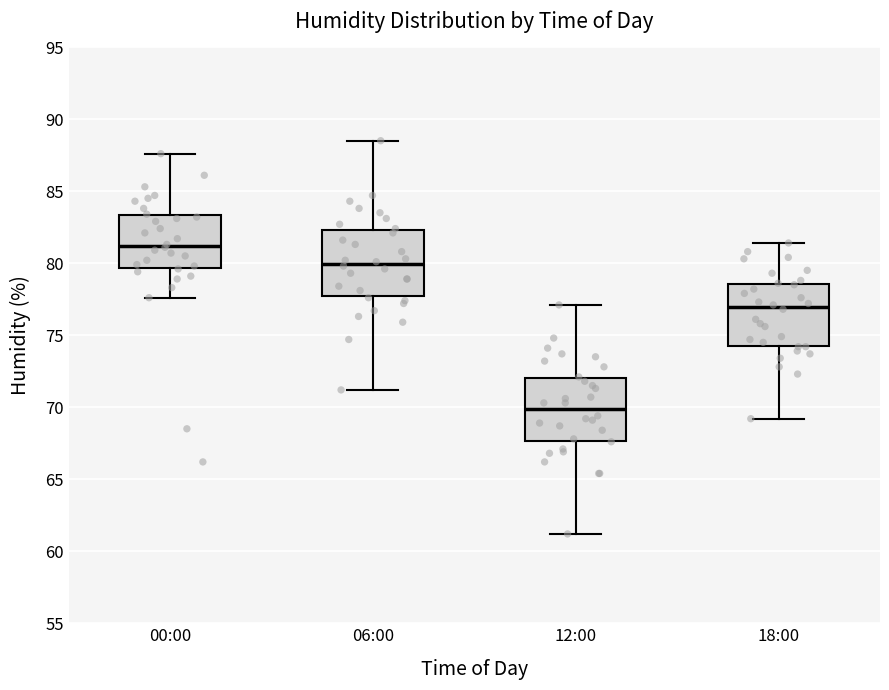

Reading left to right, transcribe this box plot: for each box, give where its median line is, the range the box spans, and where its two whiskers end, as read against the y-axis. The values are not printed on the chart, so give them approximately, as read against the axis.

00:00: median 81.0, box 79.5 to 83.5, whiskers 77.5 to 87.5
06:00: median 80.0, box 77.5 to 82.5, whiskers 71.0 to 88.5
12:00: median 70.0, box 67.5 to 72.0, whiskers 61.0 to 77.0
18:00: median 77.0, box 74.5 to 78.5, whiskers 69.0 to 81.5